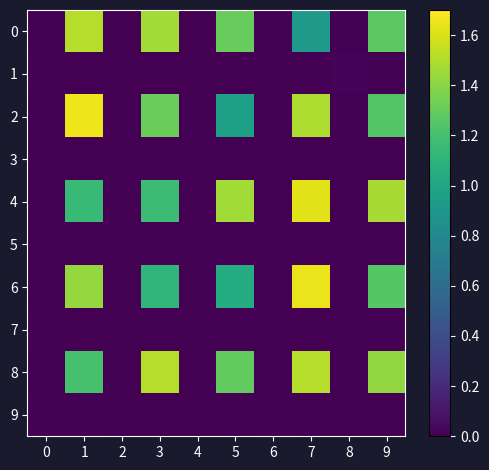

Reading left to right, list all the values displayed in this chart.

0: 0=0.0	1=1.5	2=0.0	3=1.5	4=0.0	5=1.3	6=0.0	7=0.9	8=0.0	9=1.3
1: 0=0.0	1=0.0	2=0.0	3=0.0	4=0.0	5=0.0	6=0.0	7=0.0	8=0.0	9=0.0
2: 0=0.0	1=1.7	2=0.0	3=1.3	4=0.0	5=1.0	6=0.0	7=1.5	8=0.0	9=1.2
3: 0=0.0	1=0.0	2=0.0	3=0.0	4=0.0	5=0.0	6=0.0	7=0.0	8=0.0	9=0.0
4: 0=0.0	1=1.2	2=0.0	3=1.2	4=0.0	5=1.5	6=0.0	7=1.6	8=0.0	9=1.5
5: 0=0.0	1=0.0	2=0.0	3=0.0	4=0.0	5=0.0	6=0.0	7=0.0	8=0.0	9=0.0
6: 0=0.0	1=1.4	2=0.0	3=1.1	4=0.0	5=1.0	6=0.0	7=1.7	8=0.0	9=1.3
7: 0=0.0	1=0.0	2=0.0	3=0.0	4=0.0	5=0.0	6=0.0	7=0.0	8=0.0	9=0.0
8: 0=0.0	1=1.2	2=0.0	3=1.5	4=0.0	5=1.3	6=0.0	7=1.5	8=0.0	9=1.4
9: 0=0.0	1=0.0	2=0.0	3=0.0	4=0.0	5=0.0	6=0.0	7=0.0	8=0.0	9=0.0